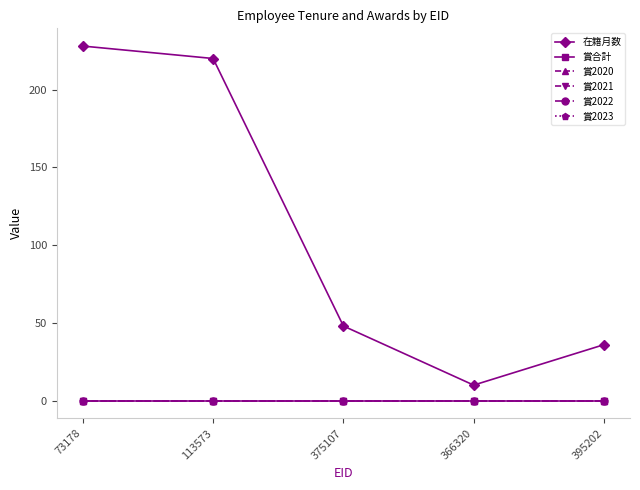

Does the chart have visible grid lines?

No